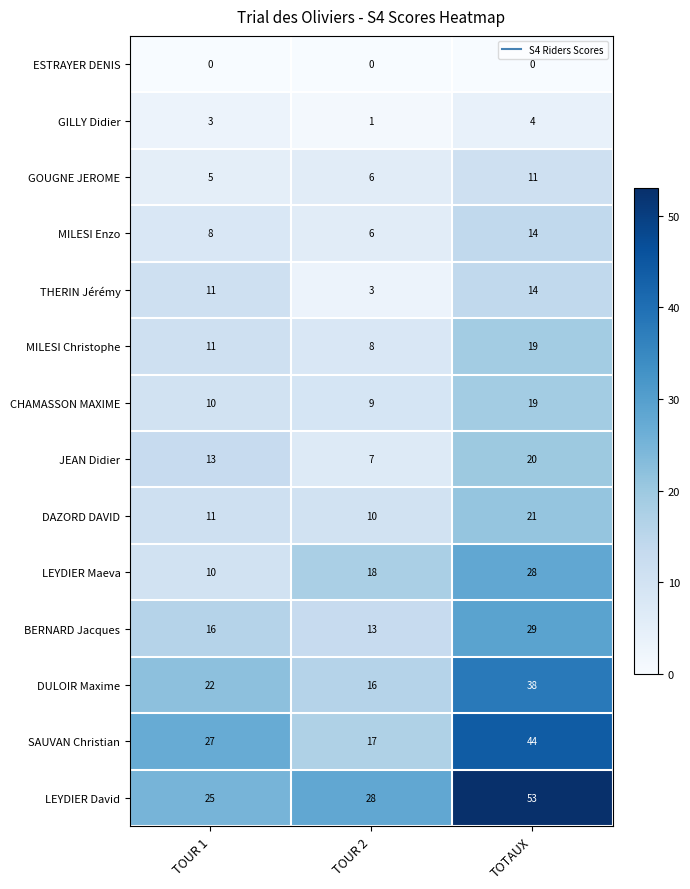

What is the approximate value of GOUGNE JEROME at TOUR 1?

5